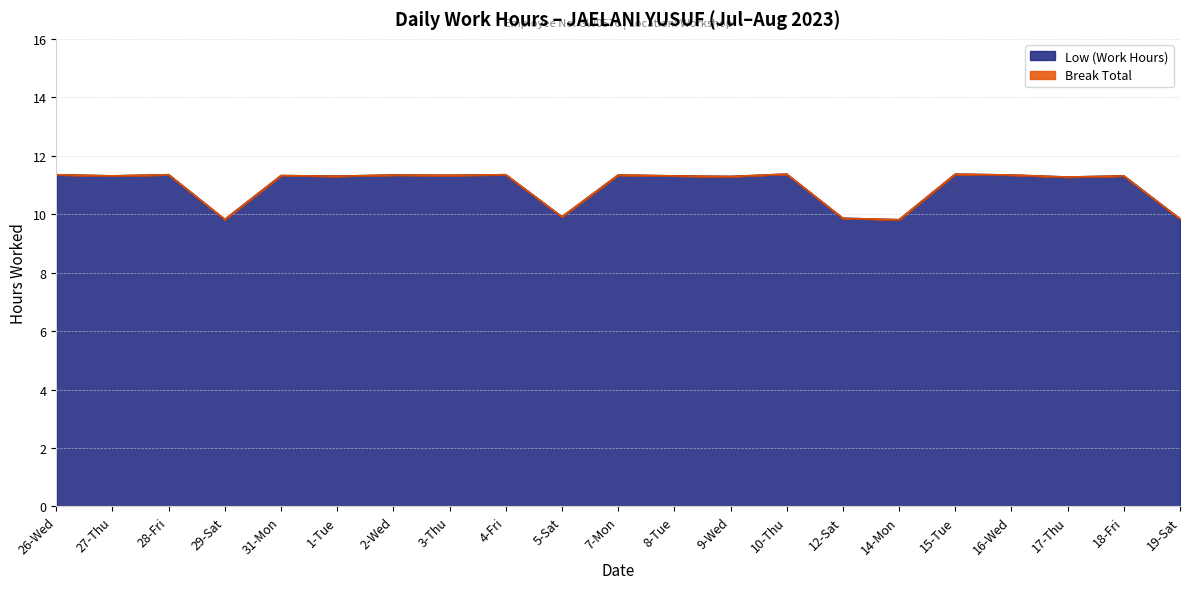

The chart shows a value of 9.8 at 19-Sat. True or false?

True